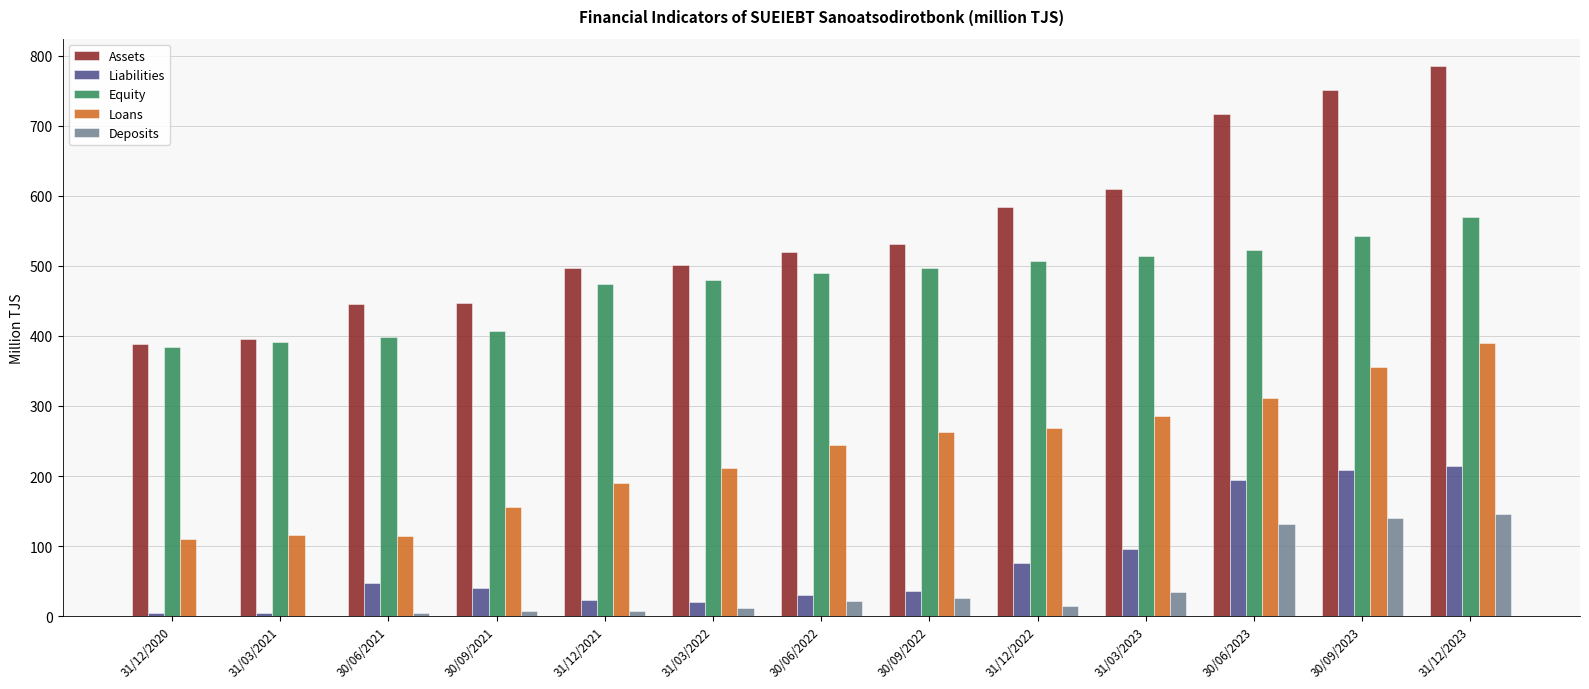

At which category is the sum across all series the highest?

31/12/2023